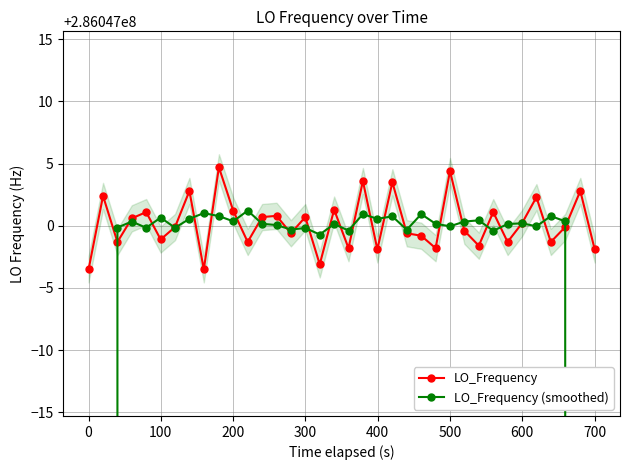

What is the difference between the maximum and minimum values in the LO_Frequency series?

8.2